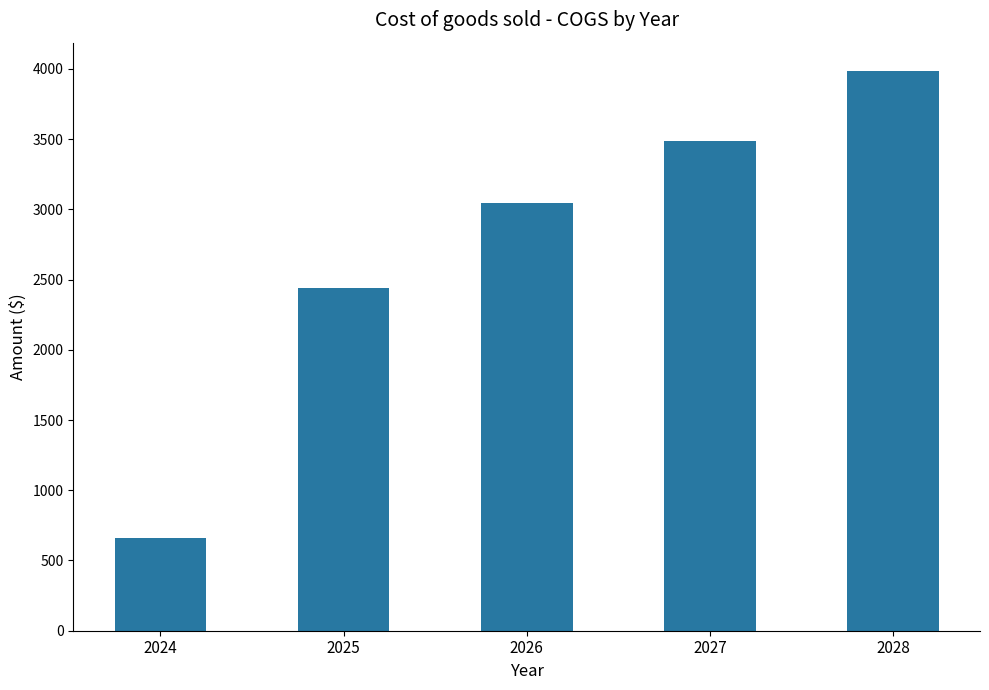

What is the average value?

2725.2